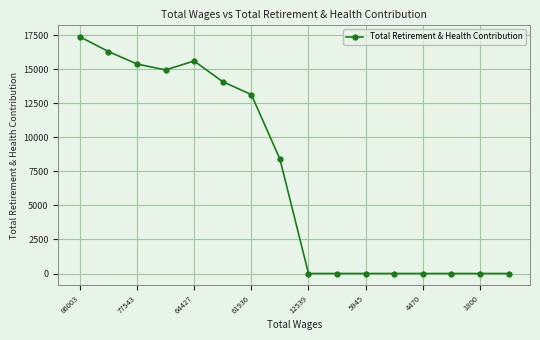

What is the greatest value displayed?

17376